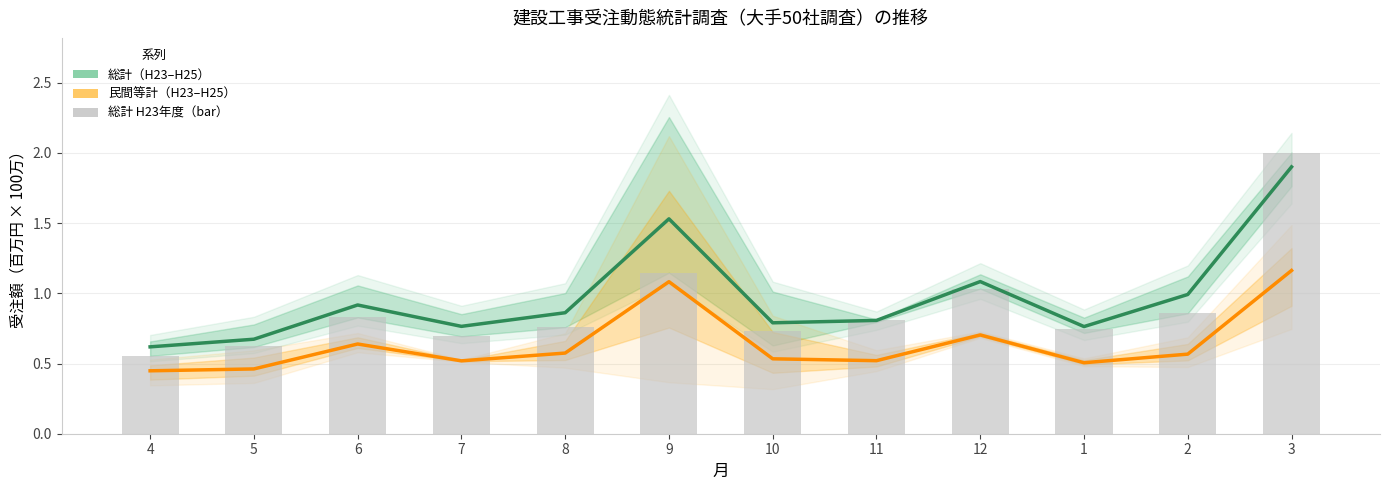

True or false: 民間等計 mean has a value of 0.1 at 6.

False